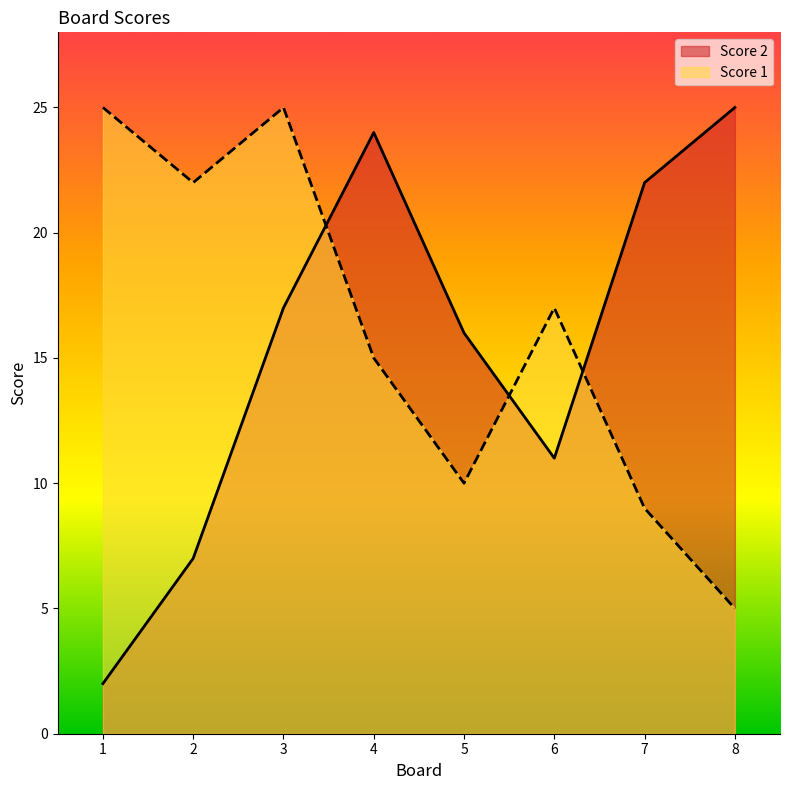

Which series has the largest range (max minus min)?

Score 2